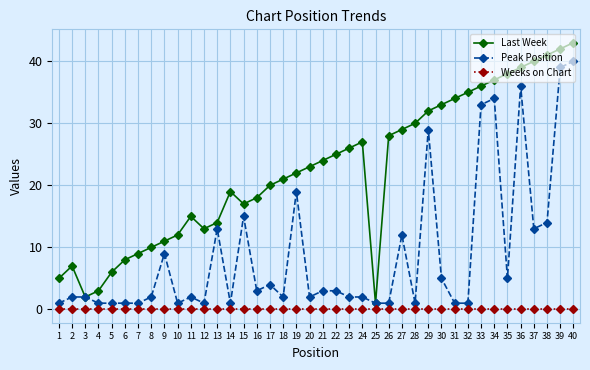

Rank the series by their average value, from highest to lowest.

Last Week, Peak Position, Weeks on Chart